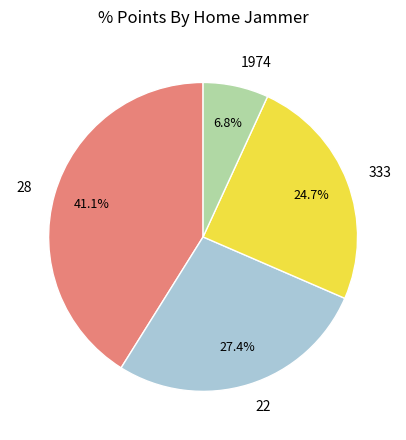

Which category has the biggest portion of the pie?

28